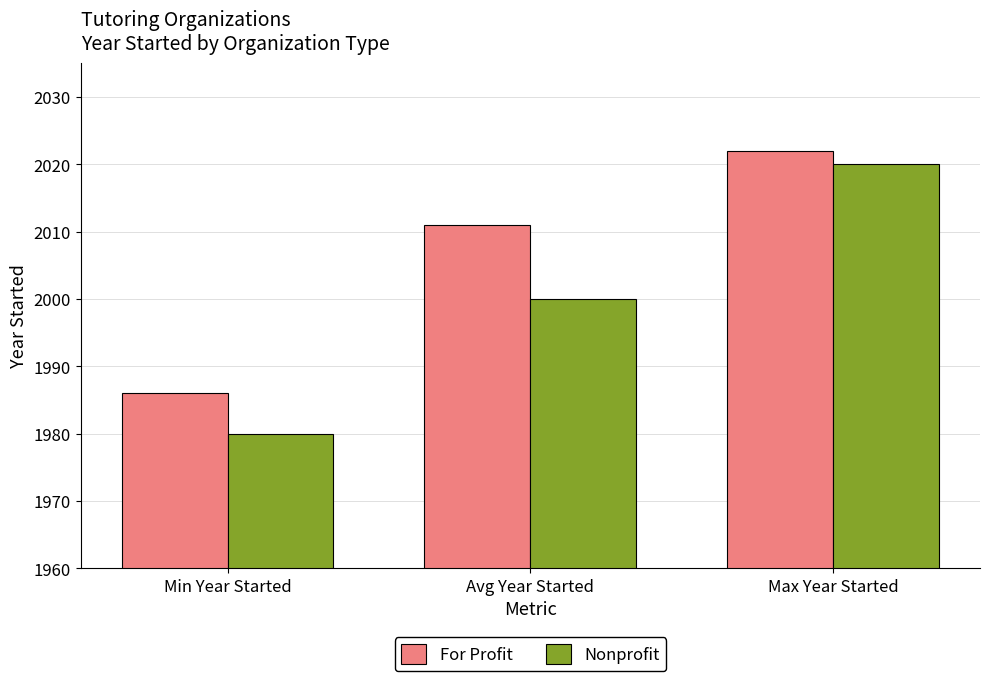

Is the value of Nonprofit at Avg Year Started greater than the value of For Profit at Max Year Started?

No